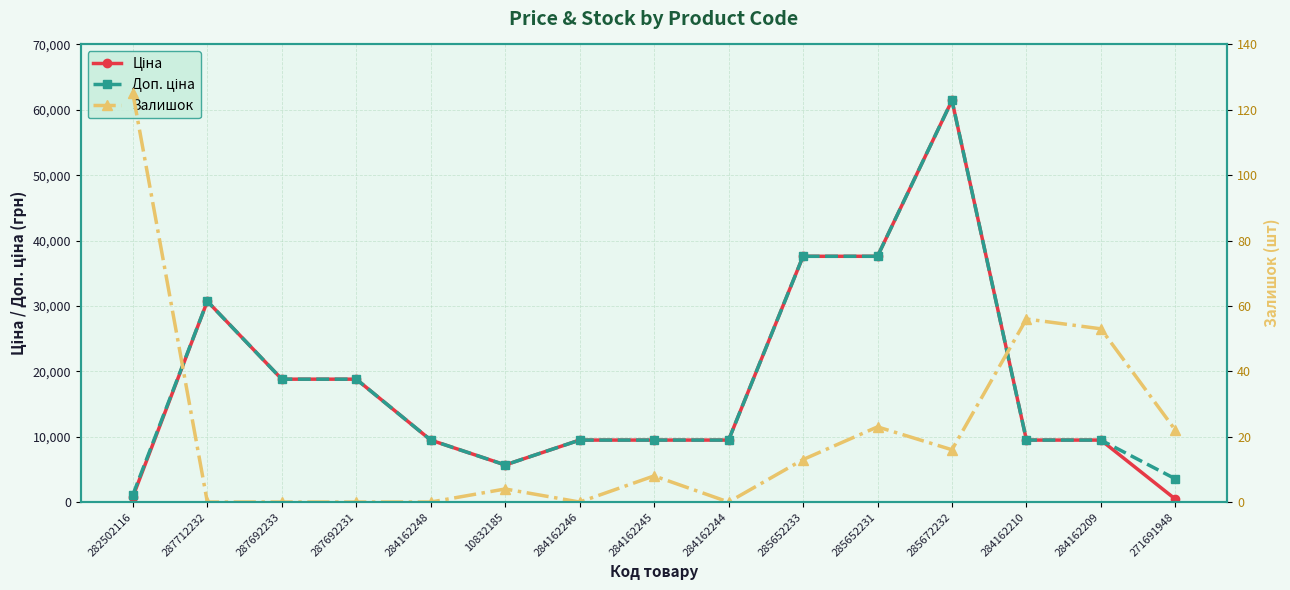

Rank the series by their maximum value, from lowest to highest.

Залишок, Ціна, Доп. ціна